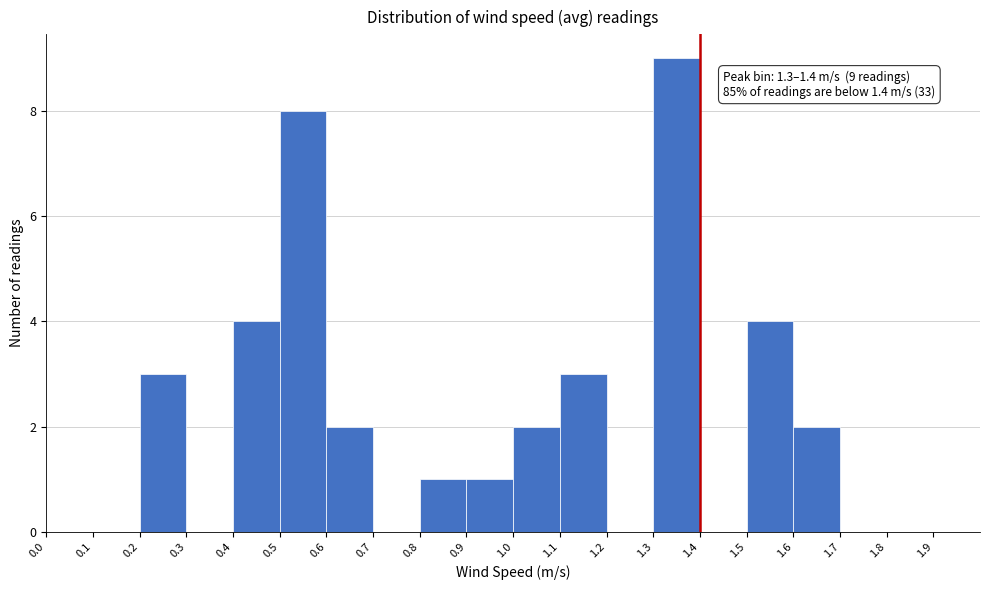

Over which range of the x-axis is the bar tallest?

1.3 to 1.4